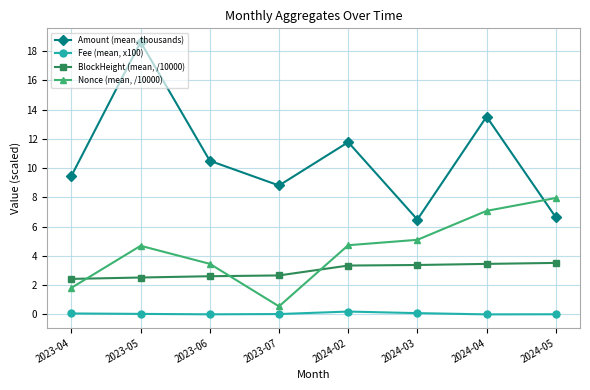

What is the label of the 2nd point from the right?

2024-04